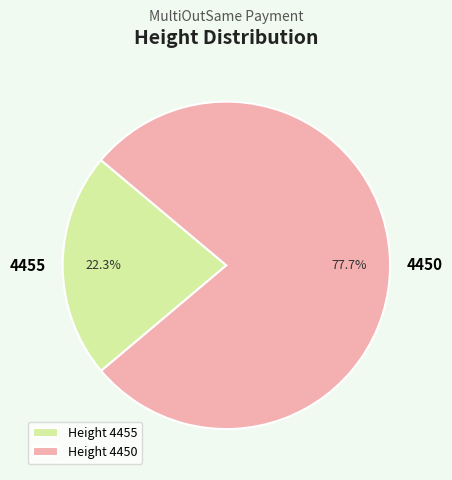

Which has a higher value, 4450 or 4455?

4450